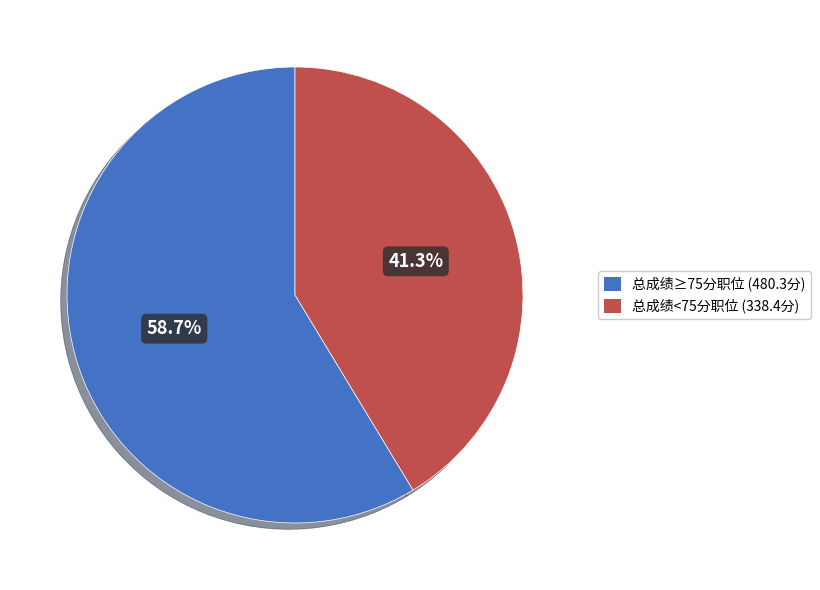

Is there any slice that represents more than half of the pie?

Yes